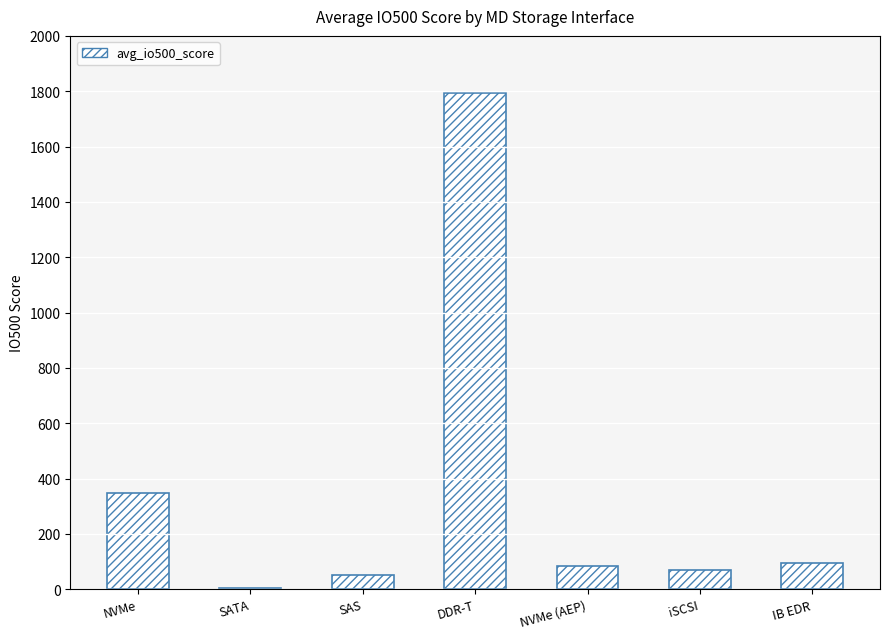

At which category does the chart reach its peak across all series?

DDR-T